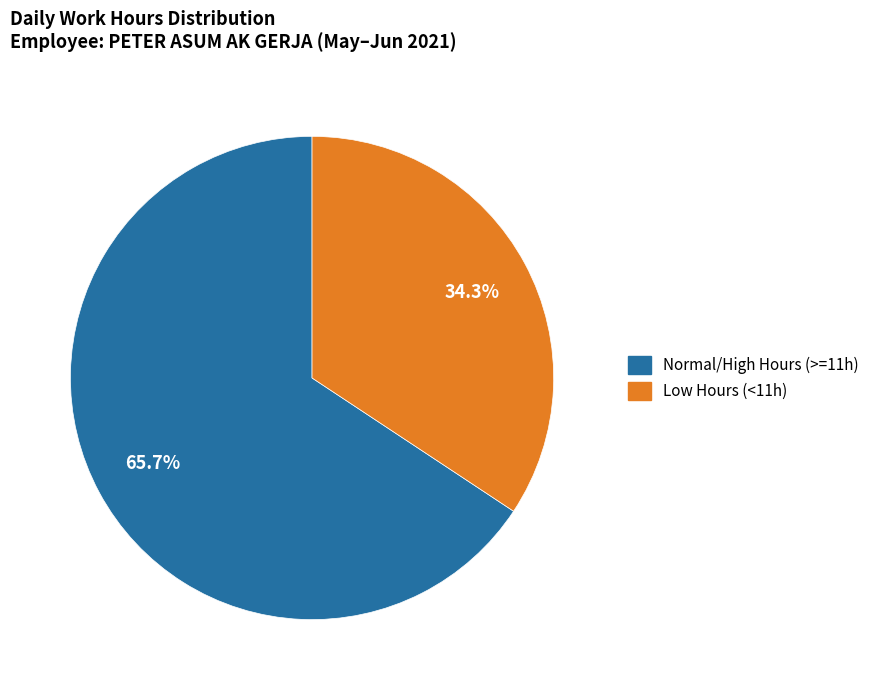

Does any single category account for the majority?

Yes